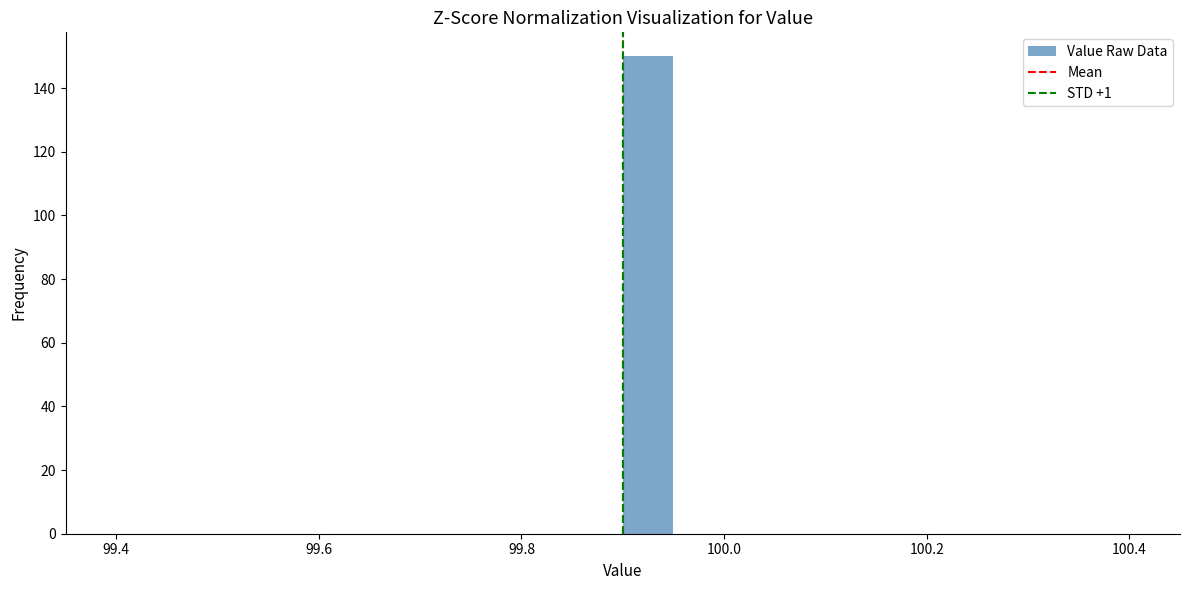

Read against the x-axis, roughly where is the centre of the tallest bar?

99.92